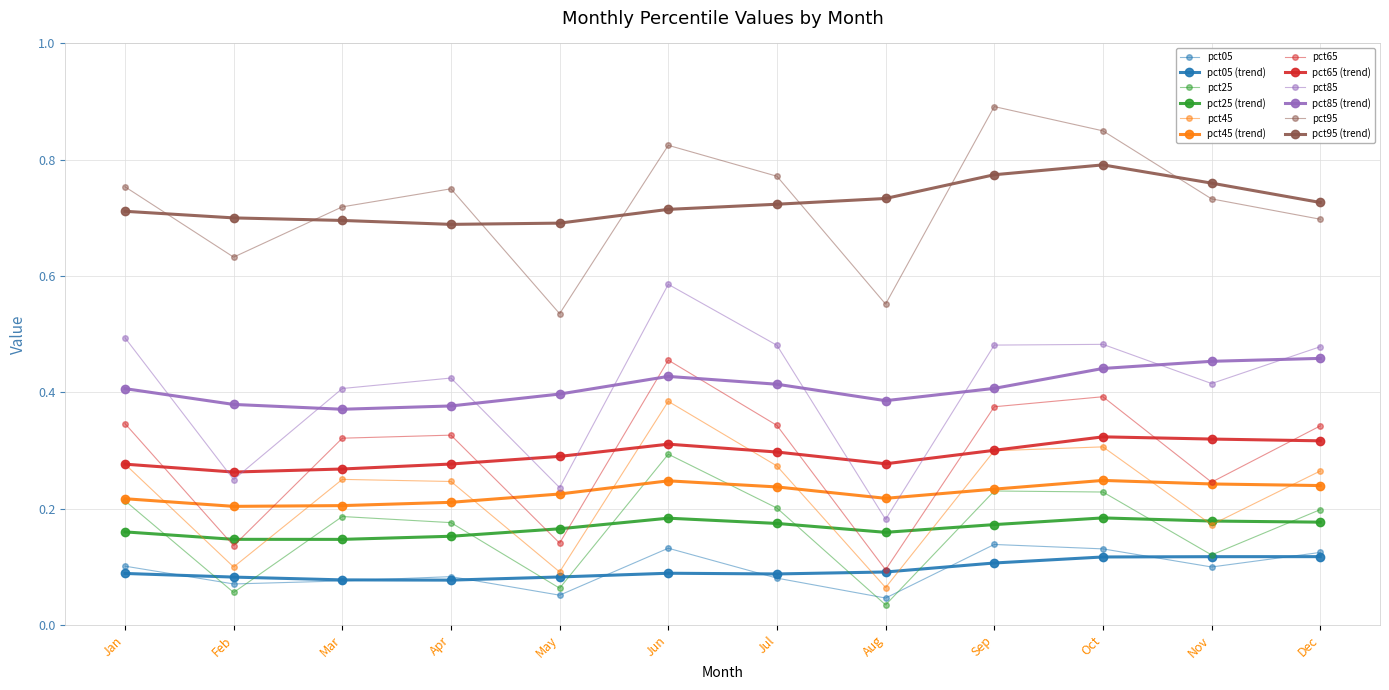

True or false: pct05 and pct65 cross at least once.

False